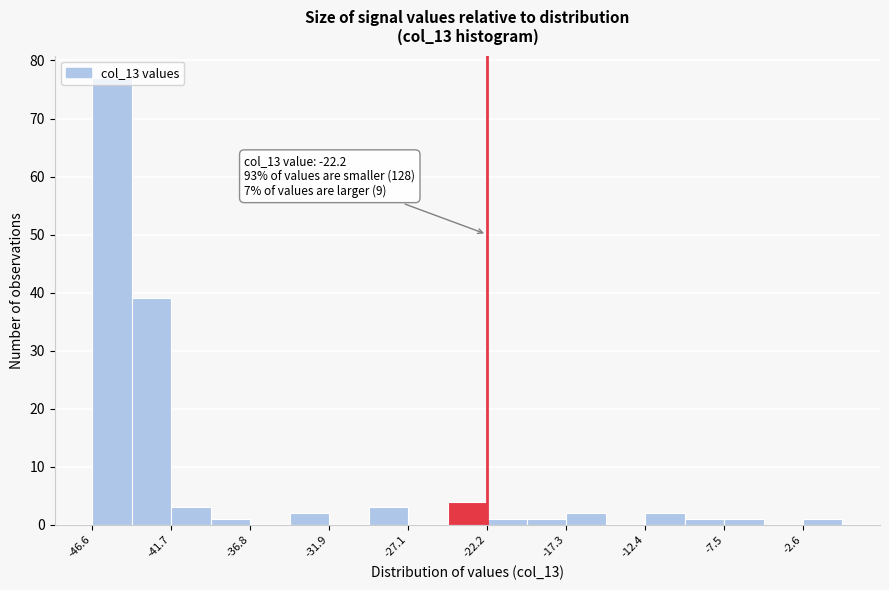

Over which range of the x-axis is the bar tallest?

-46.5 to -44.0